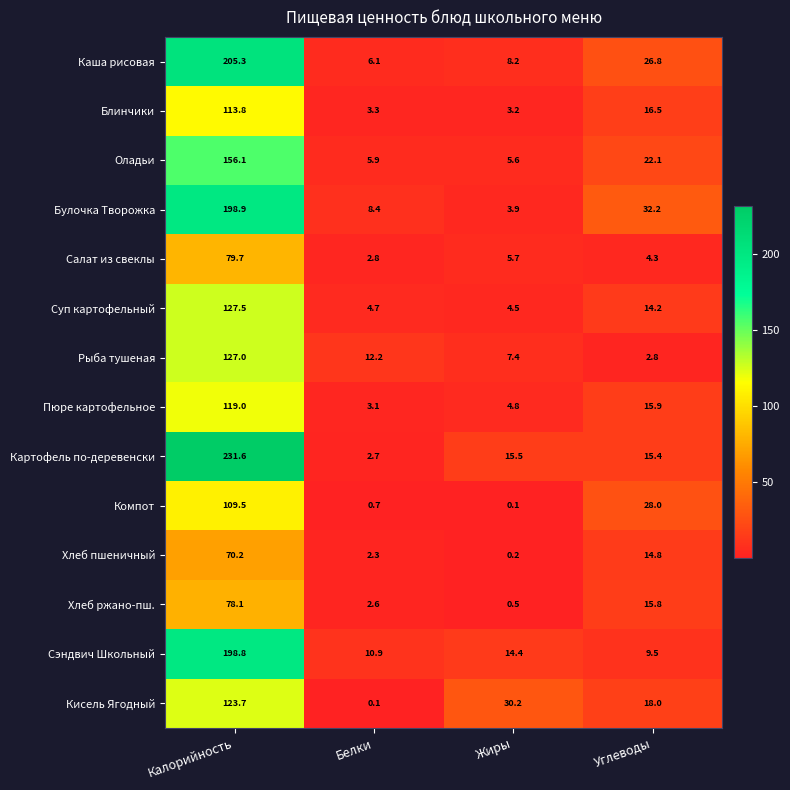

What is the spread (max minus min) of values at Жиры?

30.1